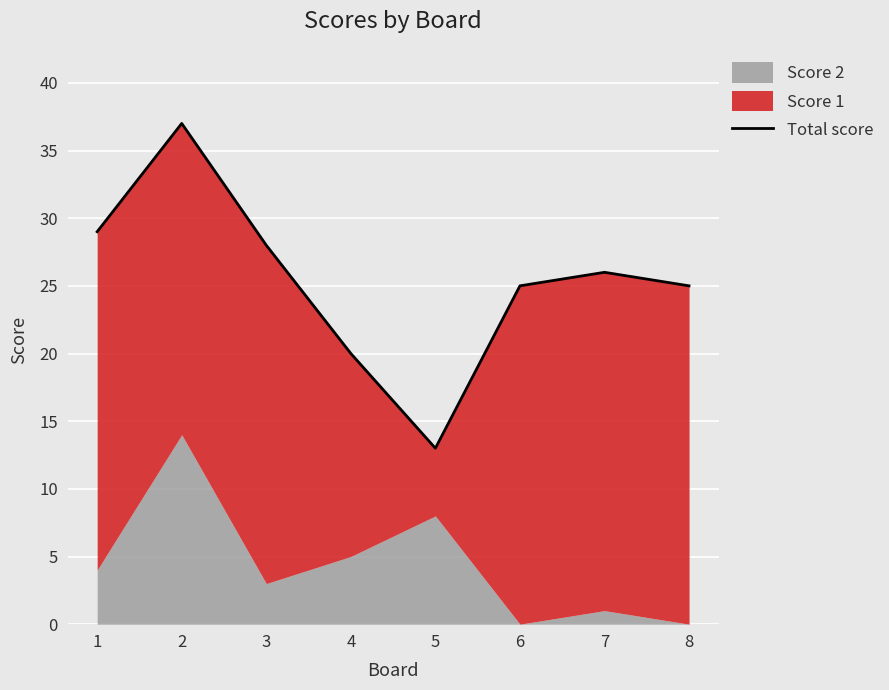

List the labels in order of value, smallest first.

5, 4, 6, 8, 7, 3, 1, 2